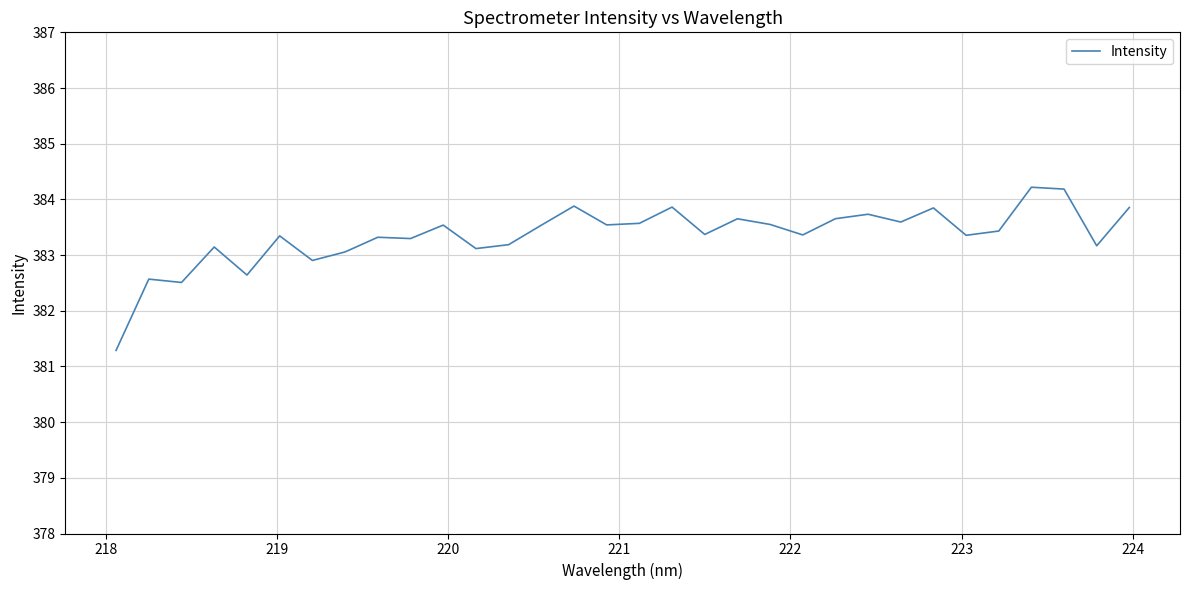

What is the difference between the maximum and minimum values?

2.9